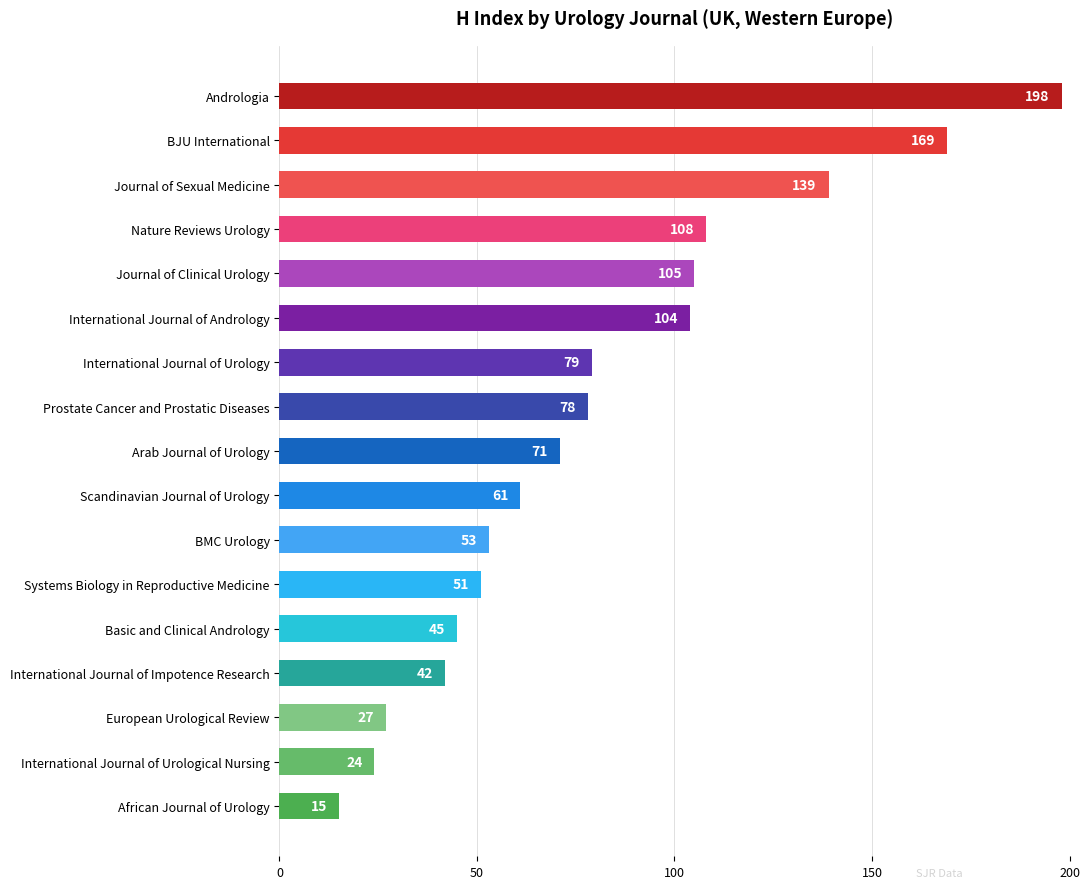

What is the difference between the maximum and minimum values?

183